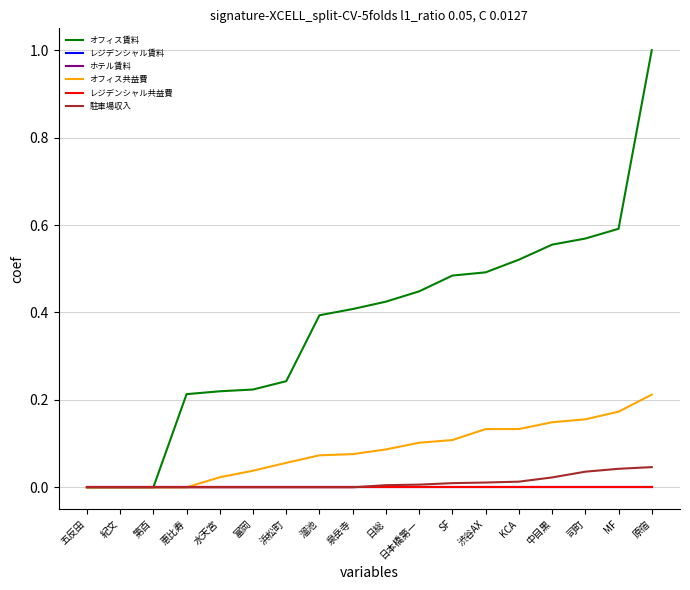

Reading left to right, list all the values displayed in this chart.

オフィス賃料: 五反田=0.0	紀文=0.0	第百=0.0	恵比寿=0.2	水天宮=0.2	富岡=0.2	浜松町=0.2	溜池=0.4	泉岳寺=0.4	日総=0.4	日本橋第一=0.4	SF=0.5	渋谷AX=0.5	KCA=0.5	中目黒=0.6	司町=0.6	MF=0.6	原宿=1.0
レジデンシャル賃料: 五反田=0.0	紀文=0.0	第百=0.0	恵比寿=0.0	水天宮=0.0	富岡=0.0	浜松町=0.0	溜池=0.0	泉岳寺=0.0	日総=0.0	日本橋第一=0.0	SF=0.0	渋谷AX=0.0	KCA=0.0	中目黒=0.0	司町=0.0	MF=0.0	原宿=0.0
ホテル賃料: 五反田=0.0	紀文=0.0	第百=0.0	恵比寿=0.0	水天宮=0.0	富岡=0.0	浜松町=0.0	溜池=0.0	泉岳寺=0.0	日総=0.0	日本橋第一=0.0	SF=0.0	渋谷AX=0.0	KCA=0.0	中目黒=0.0	司町=0.0	MF=0.0	原宿=0.0
オフィス共益費: 五反田=0.0	紀文=0.0	第百=0.0	恵比寿=0.0	水天宮=0.0	富岡=0.0	浜松町=0.1	溜池=0.1	泉岳寺=0.1	日総=0.1	日本橋第一=0.1	SF=0.1	渋谷AX=0.1	KCA=0.1	中目黒=0.1	司町=0.2	MF=0.2	原宿=0.2
レジデンシャル共益費: 五反田=0.0	紀文=0.0	第百=0.0	恵比寿=0.0	水天宮=0.0	富岡=0.0	浜松町=0.0	溜池=0.0	泉岳寺=0.0	日総=0.0	日本橋第一=0.0	SF=0.0	渋谷AX=0.0	KCA=0.0	中目黒=0.0	司町=0.0	MF=0.0	原宿=0.0
駐車場収入: 五反田=0.0	紀文=0.0	第百=0.0	恵比寿=0.0	水天宮=0.0	富岡=0.0	浜松町=0.0	溜池=0.0	泉岳寺=0.0	日総=0.0	日本橋第一=0.0	SF=0.0	渋谷AX=0.0	KCA=0.0	中目黒=0.0	司町=0.0	MF=0.0	原宿=0.0